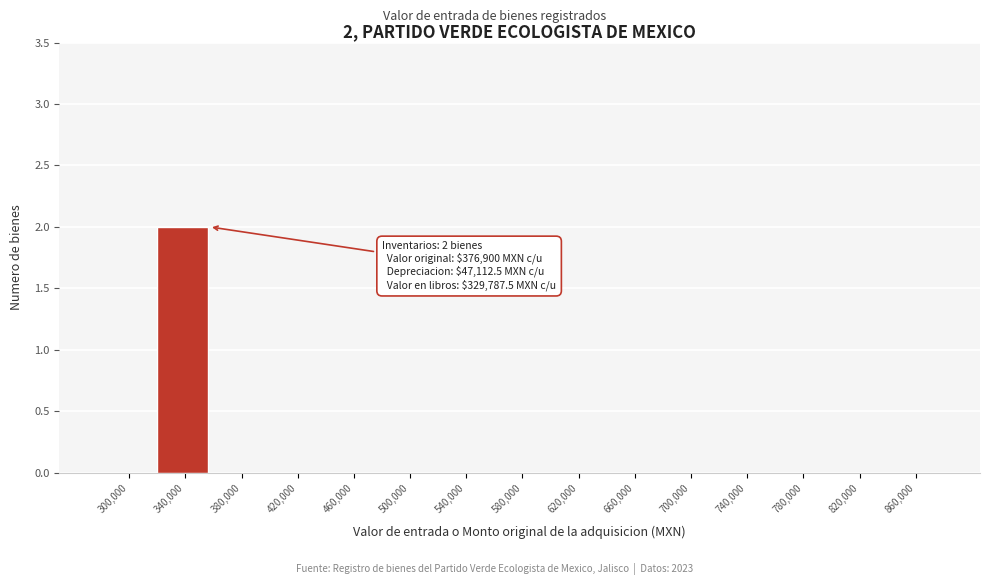

Reading left to right, list all the values displayed in this chart.

300,000=0	340,000=2	380,000=0	420,000=0	460,000=0	500,000=0	540,000=0	580,000=0	620,000=0	660,000=0	700,000=0	740,000=0	780,000=0	820,000=0	860,000=0